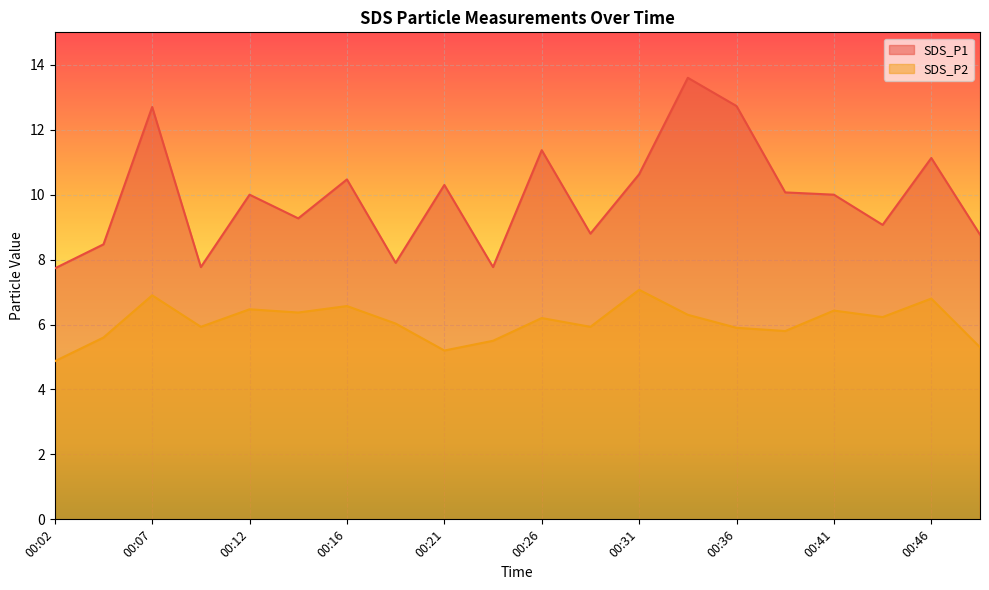

List the series in order of their peak value, lowest first.

SDS_P2, SDS_P1